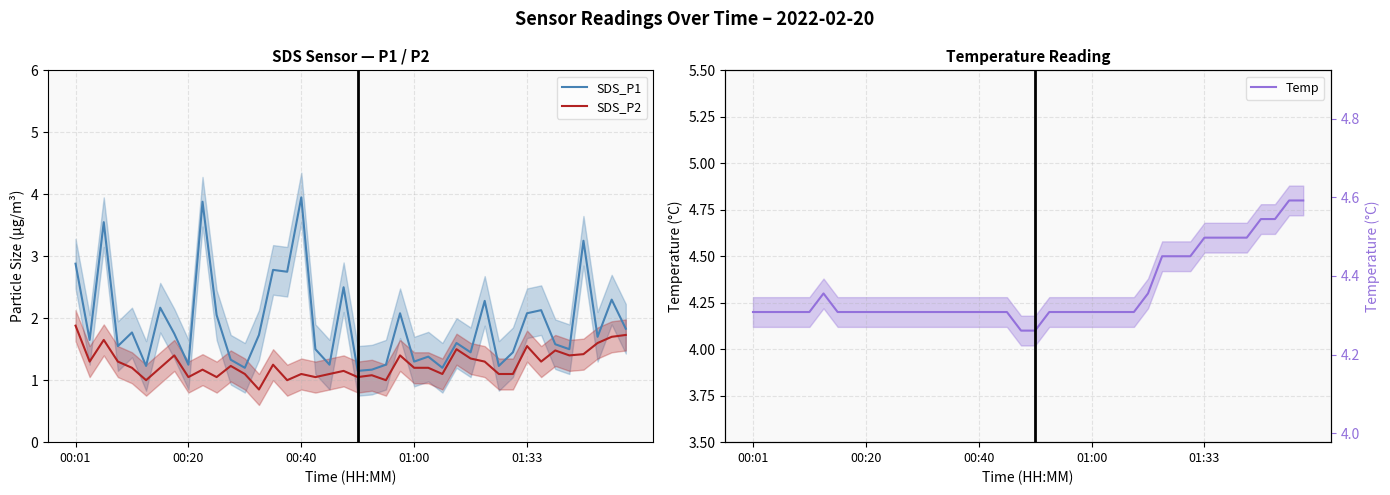

Between 15 and 22, which series saw the biggest shift?

SDS_P1